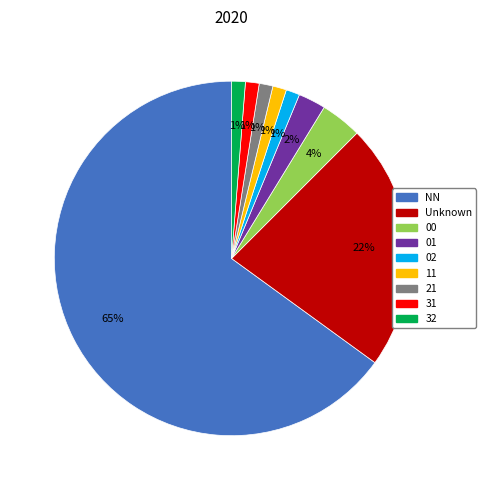

To the nearest percent, what is the average slice percentage?

11%